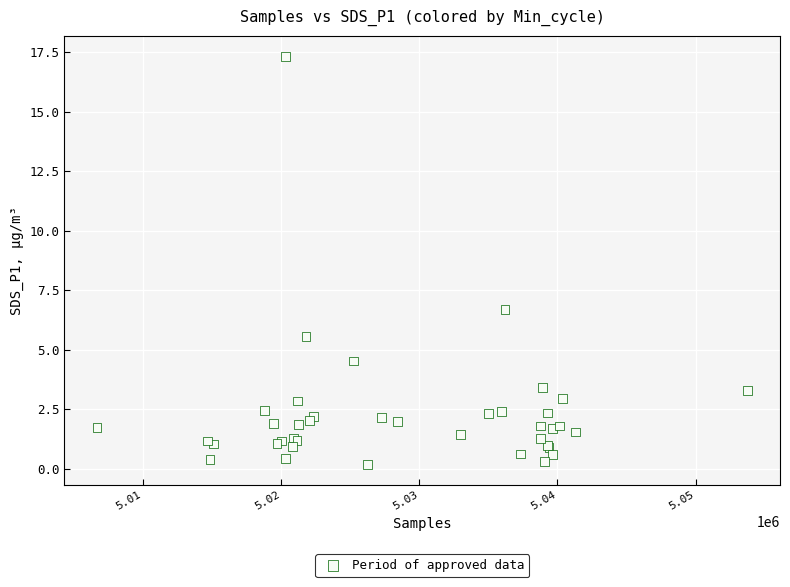

What Y value in the scatter plot is closest to 8?

6.7